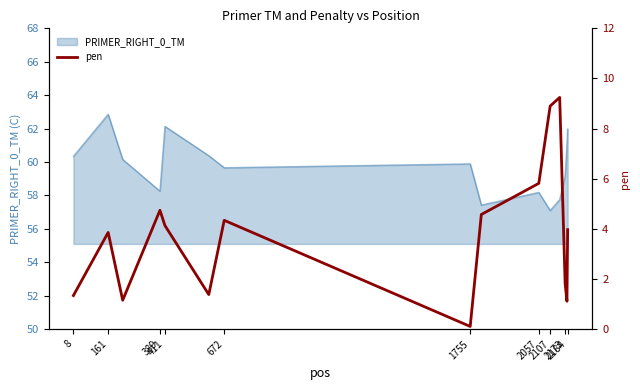

True or false: the data has more than 2 interior local peaks.

True